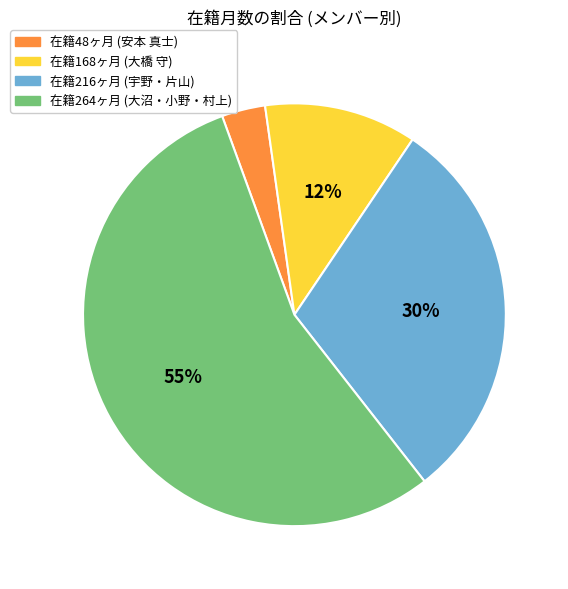

To the nearest percent, what is the average slice percentage?

25%